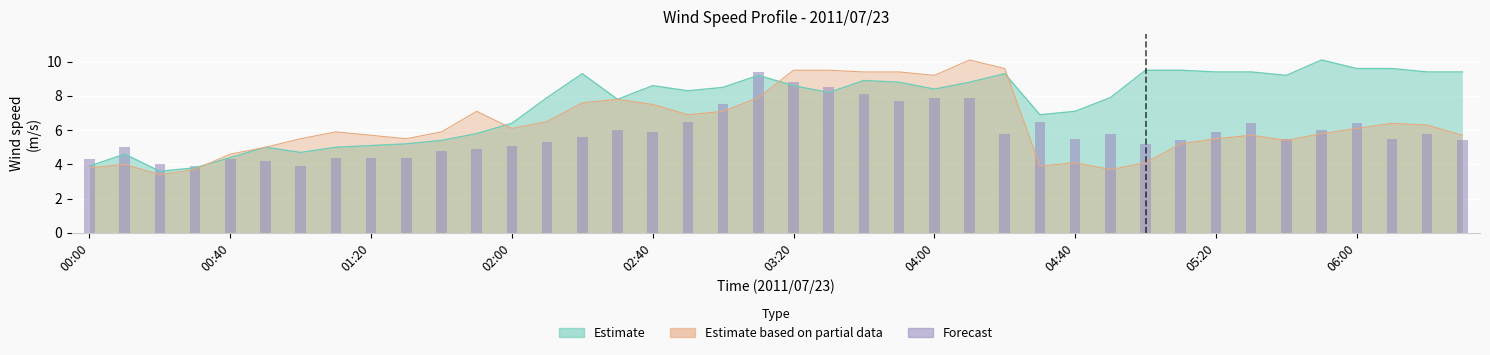

What is the label of the 16th bar from the right?

04:00